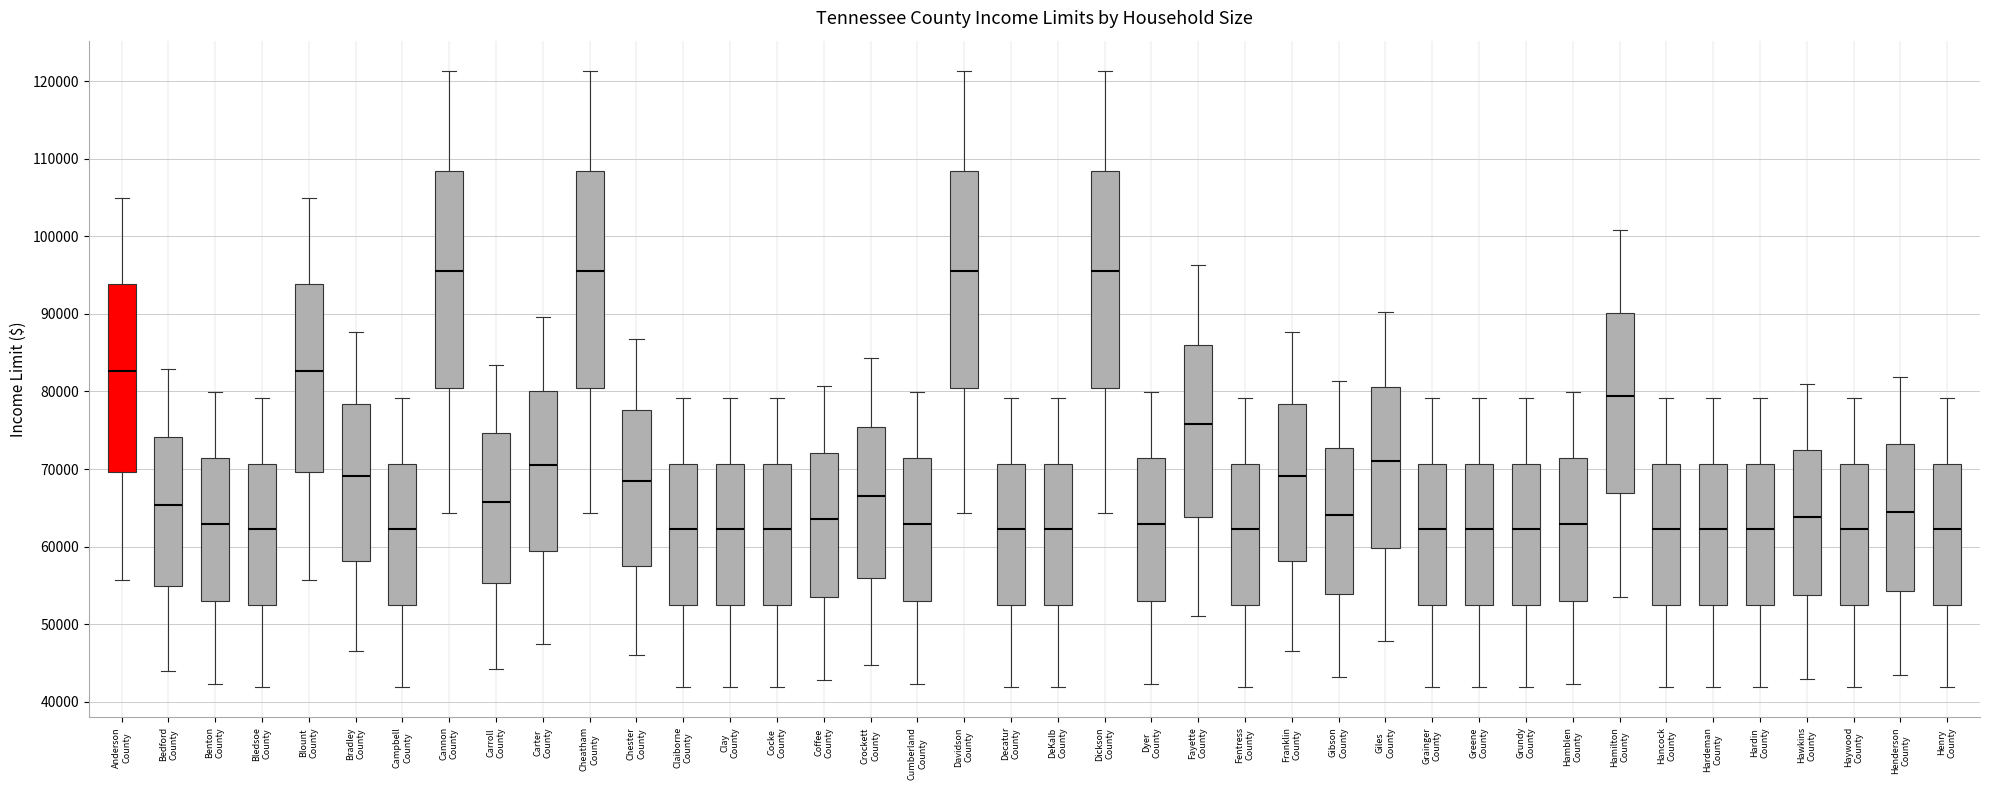

Where does the median line of the box for Grainger County sit on the y-axis? The values are not printed on the chart, so give them approximately, as read against the axis.

62000